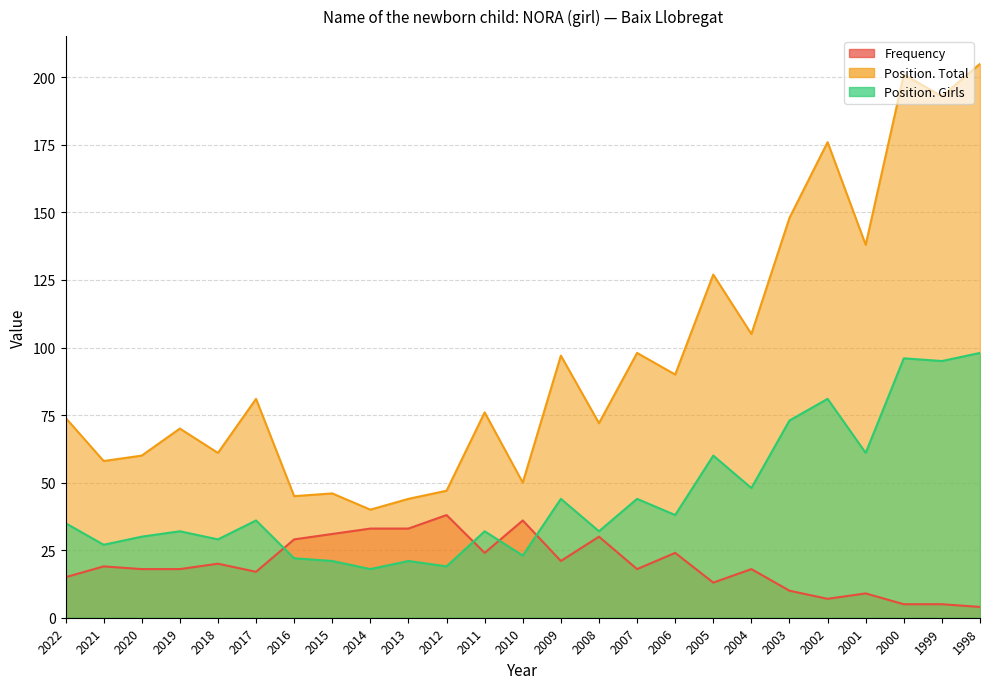

What is the difference between the highest and lowest values at 1998?

201